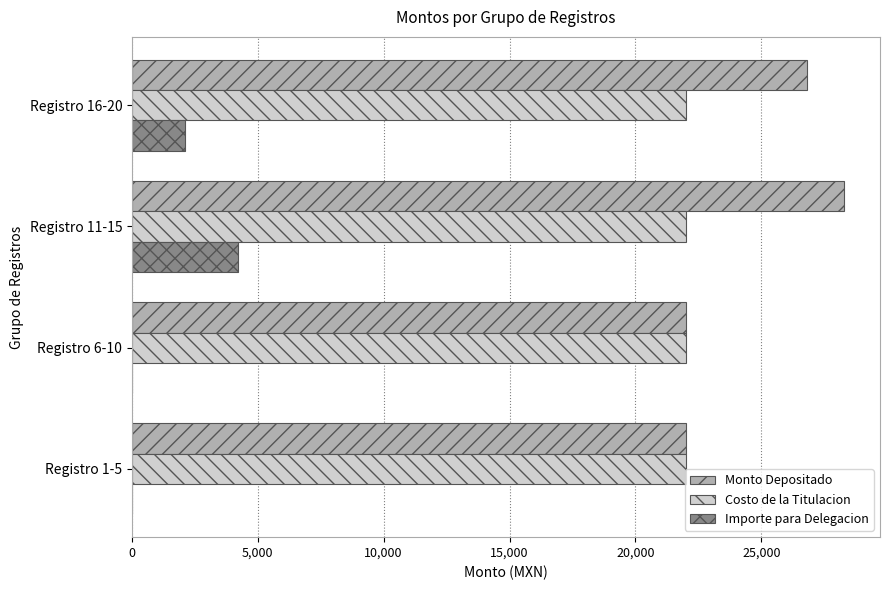

Which series has the largest total across all categories?

Monto Depositado